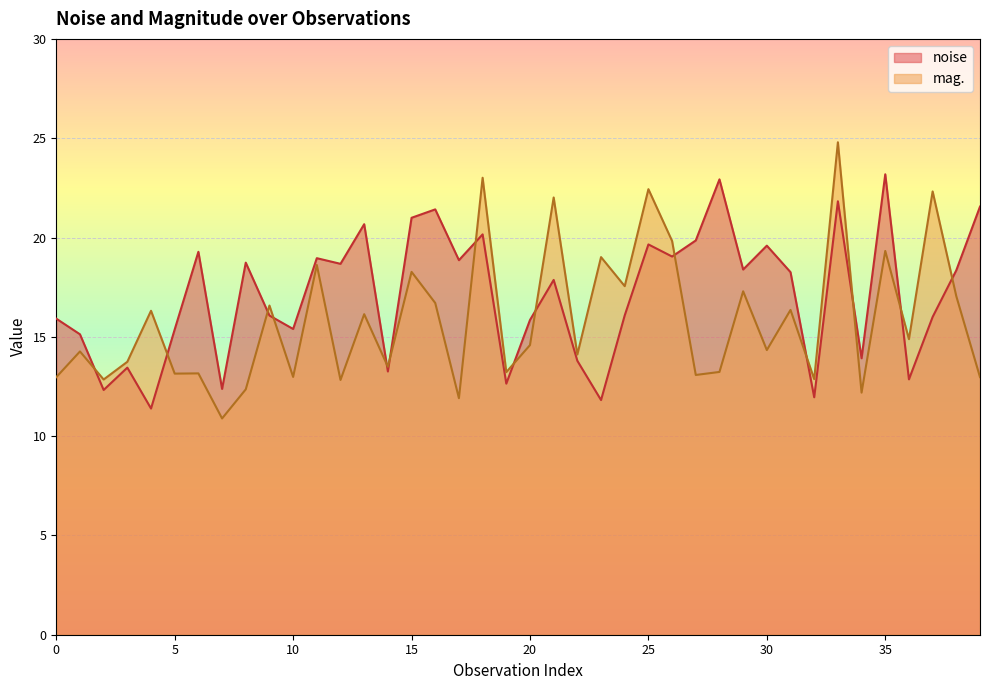

List the series in order of their peak value, lowest first.

noise, mag.